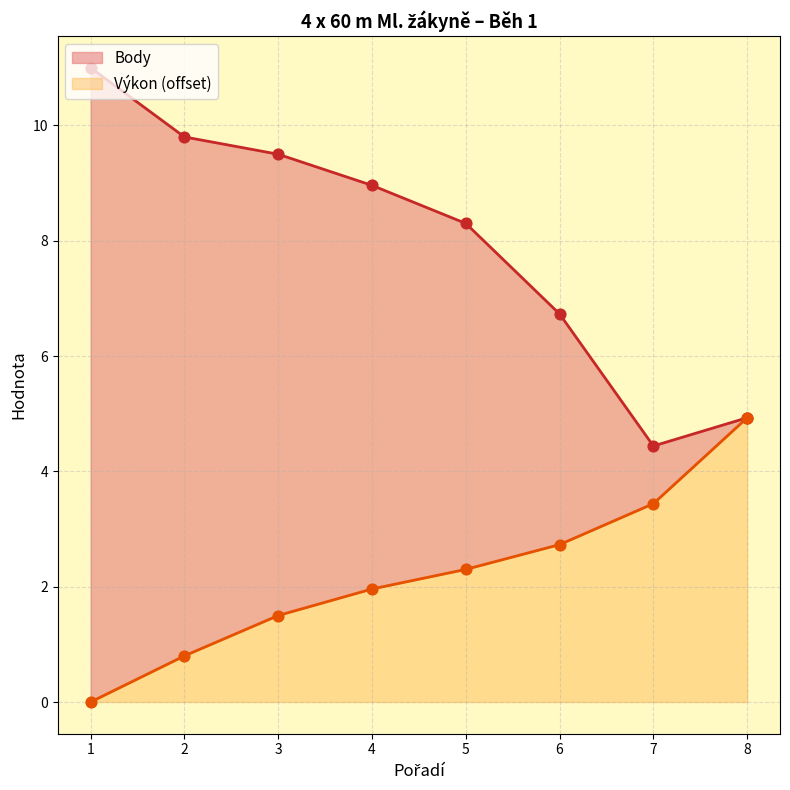

What is the total value across all series at 7?

7.9